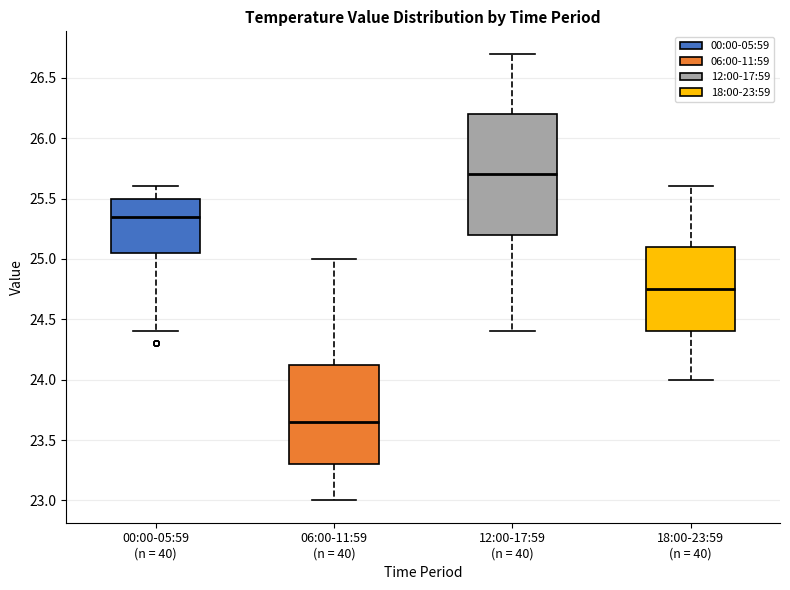

Which box's median line is the lowest?

06:00-11:59 (n = 40)